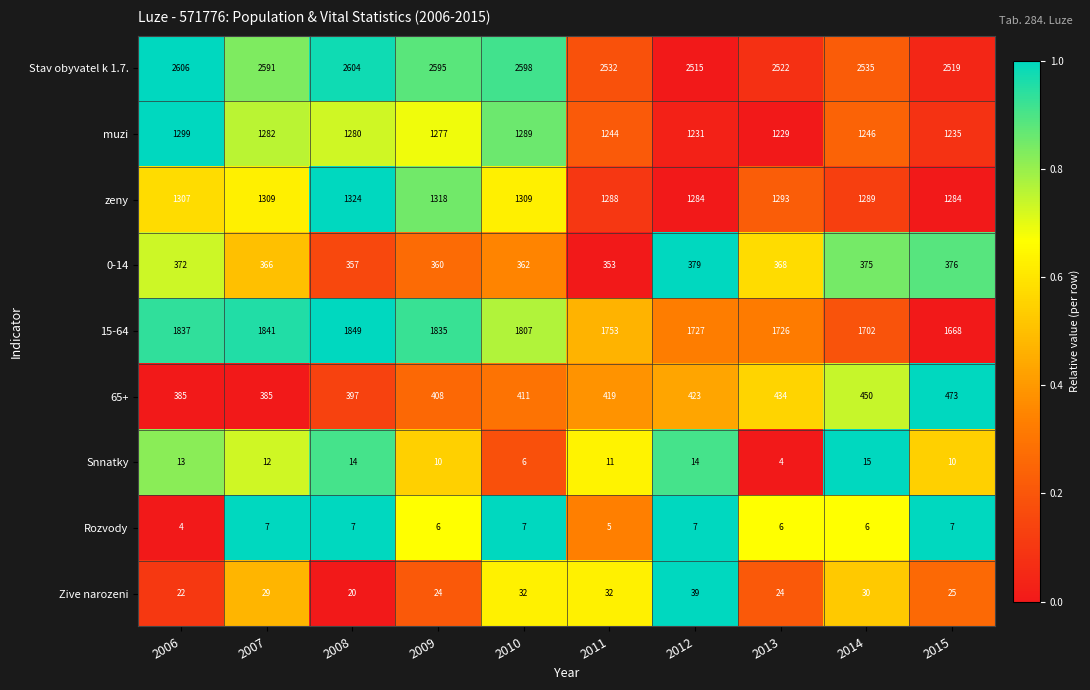

At which label is Rozvody closest to 5?

2011